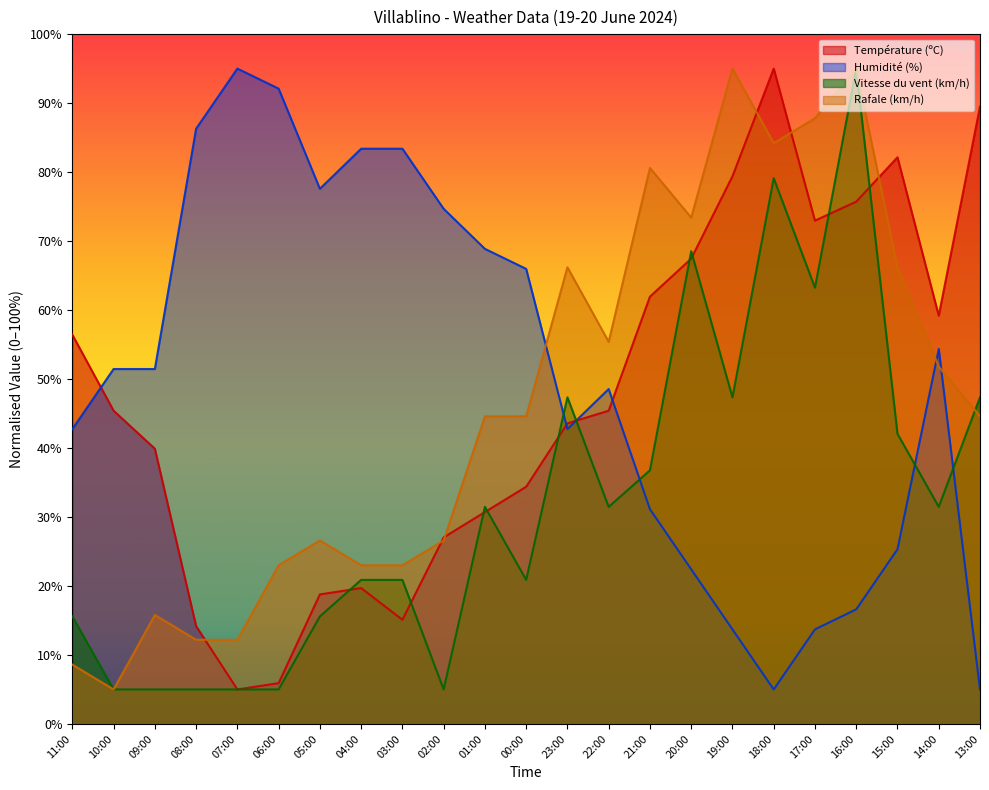

Is the value of Rafale (km/h) at 23:00 greater than the value of Température (ºC) at 23:00?

Yes